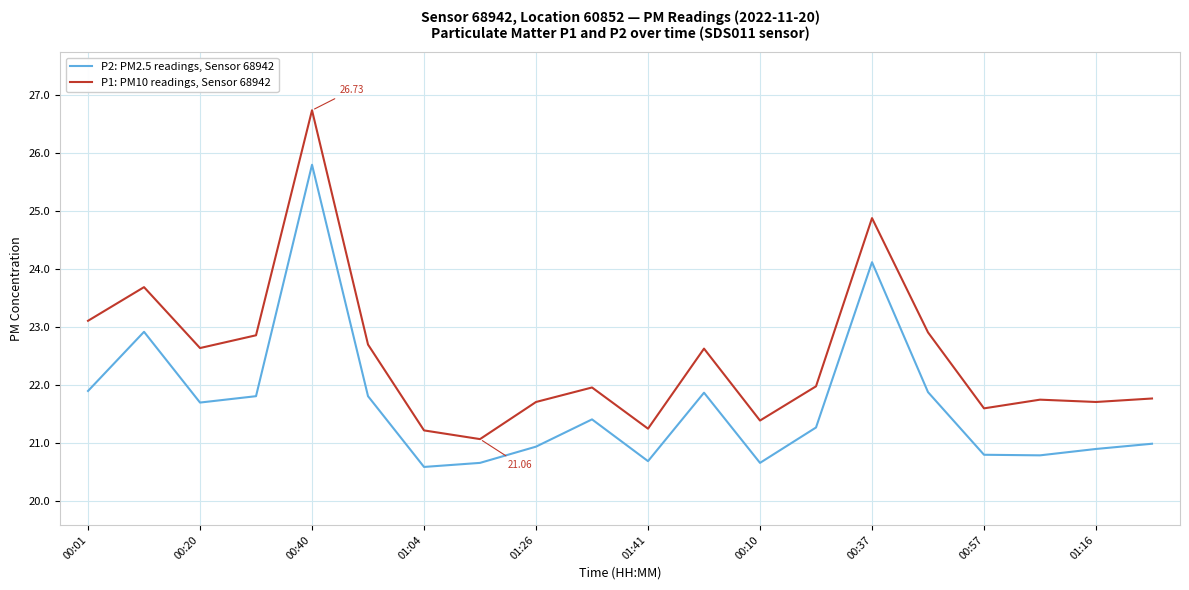

What is the lowest value of the P1: PM10 readings, Sensor 68942 series?

21.1